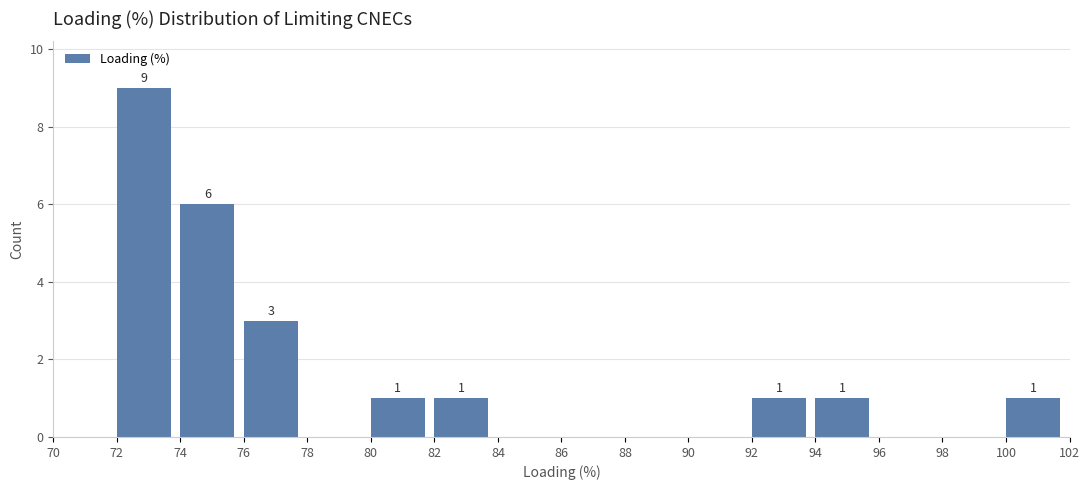

Which range on the x-axis has the tallest bar?

72 to 74